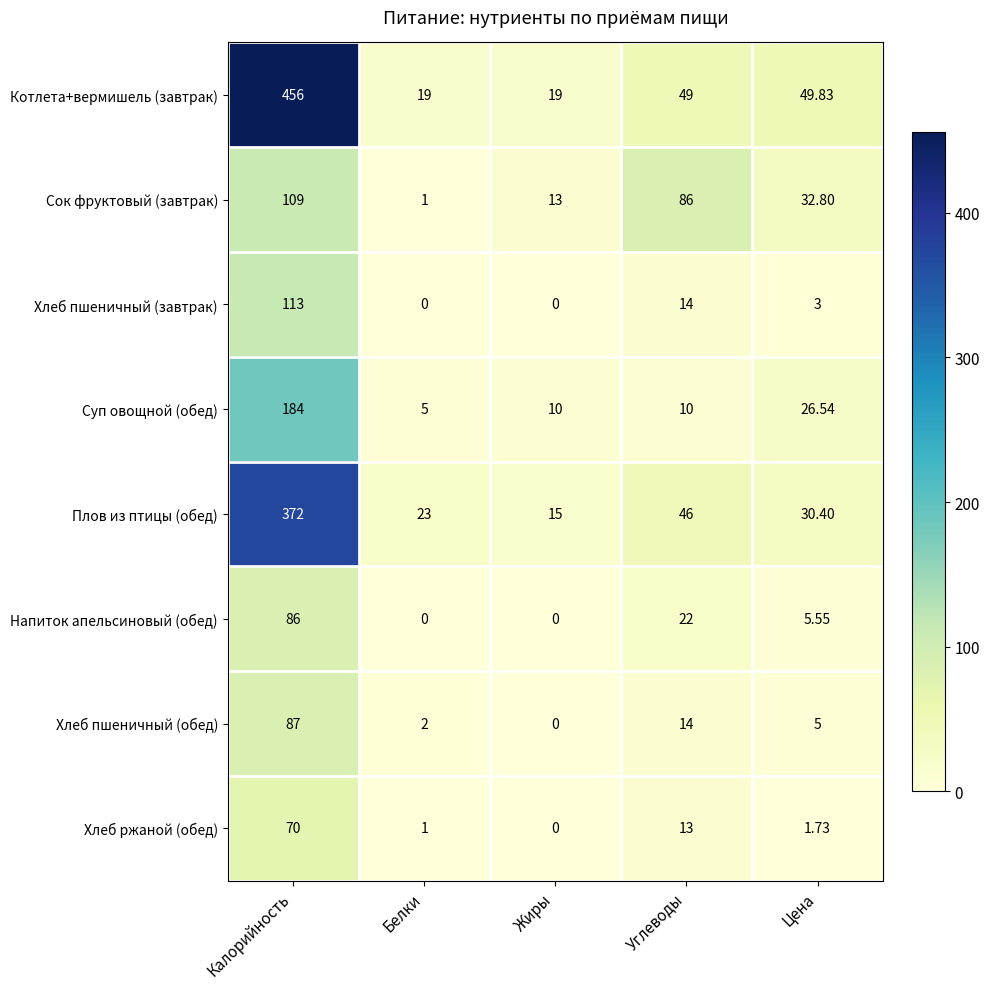

Which series has the largest range (max minus min)?

Котлета+вермишель (завтрак)